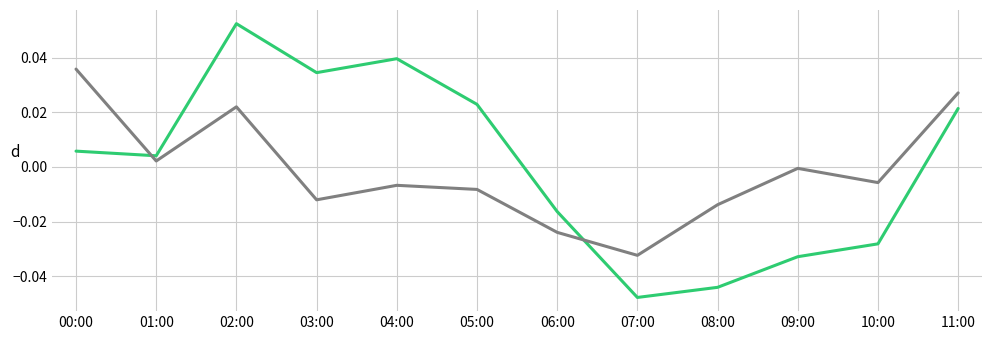

Which label corresponds to the largest value in the chart?

02:00